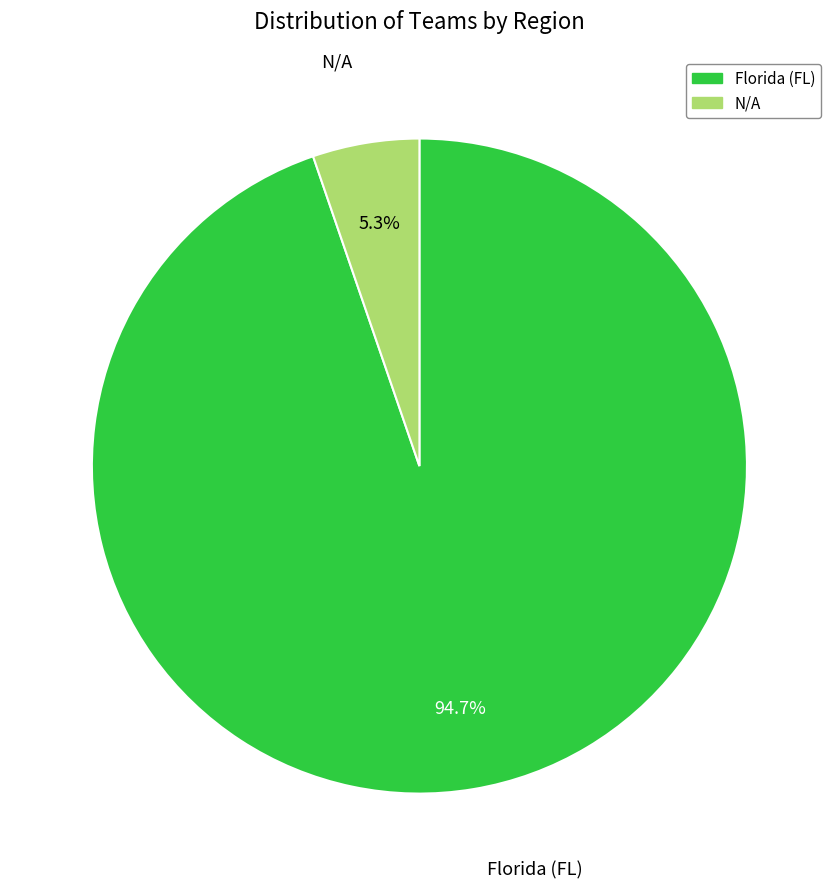

How many segments does this pie chart have?

2